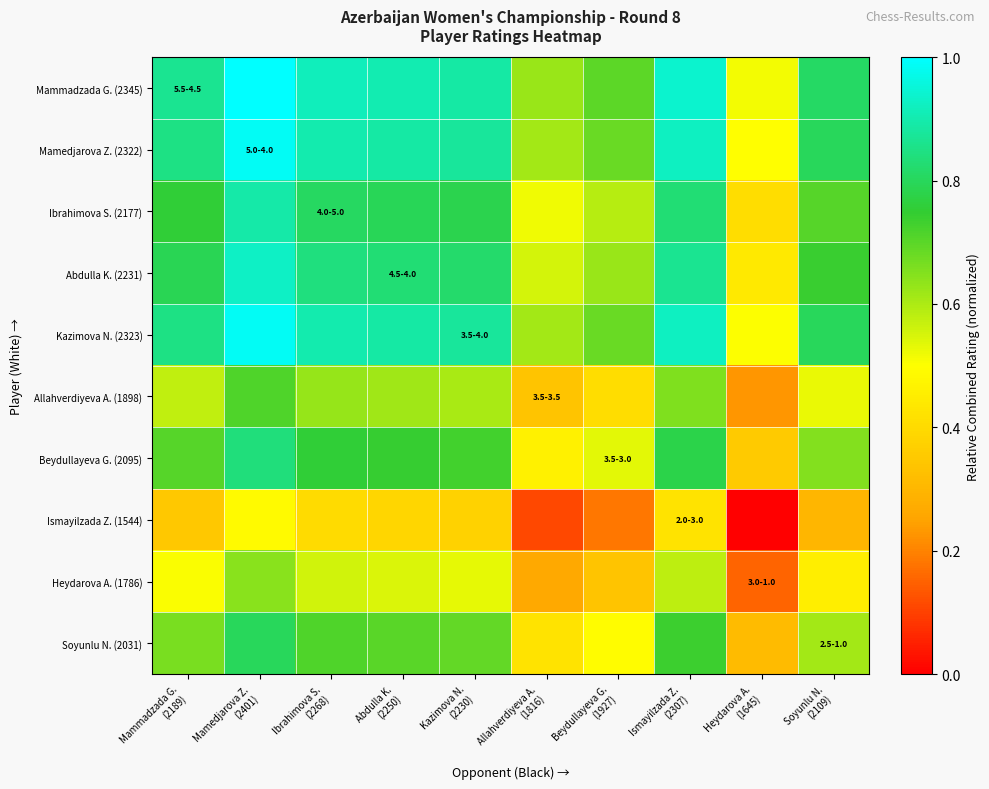

What is the greatest value displayed?

1.0